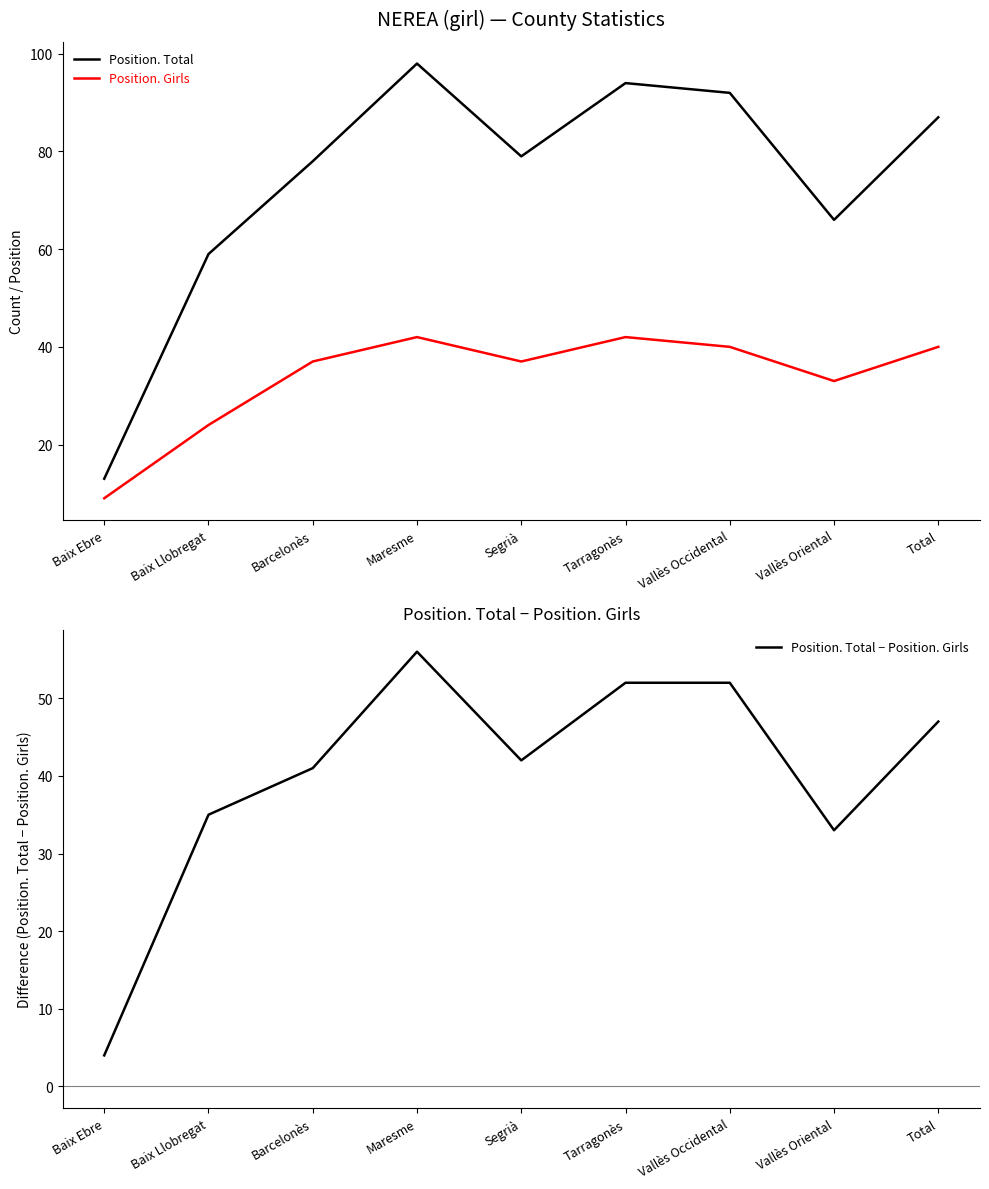

True or false: Position. Total − Position. Girls has a value of 89 at Tarragonès.

False